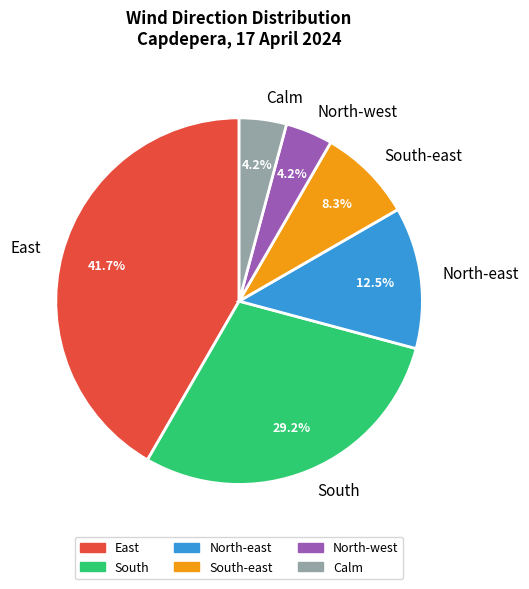

To the nearest percent, what portion does Calm represent?

4%